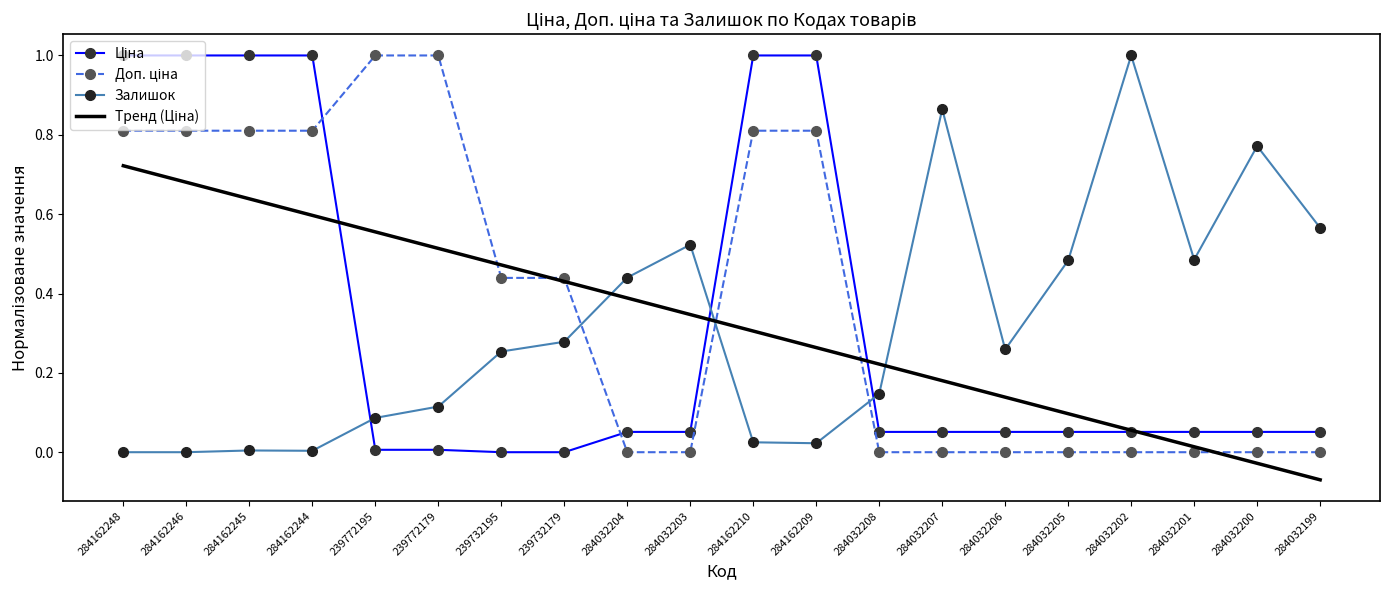

What position from the right is 284032203?

11